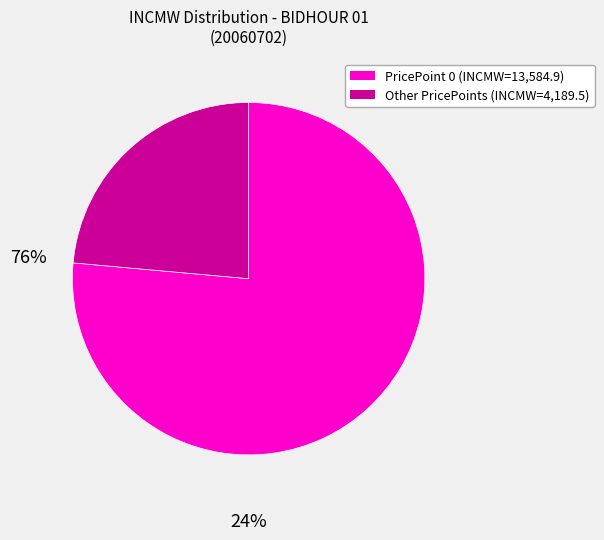

How many slices are in this pie chart?

2